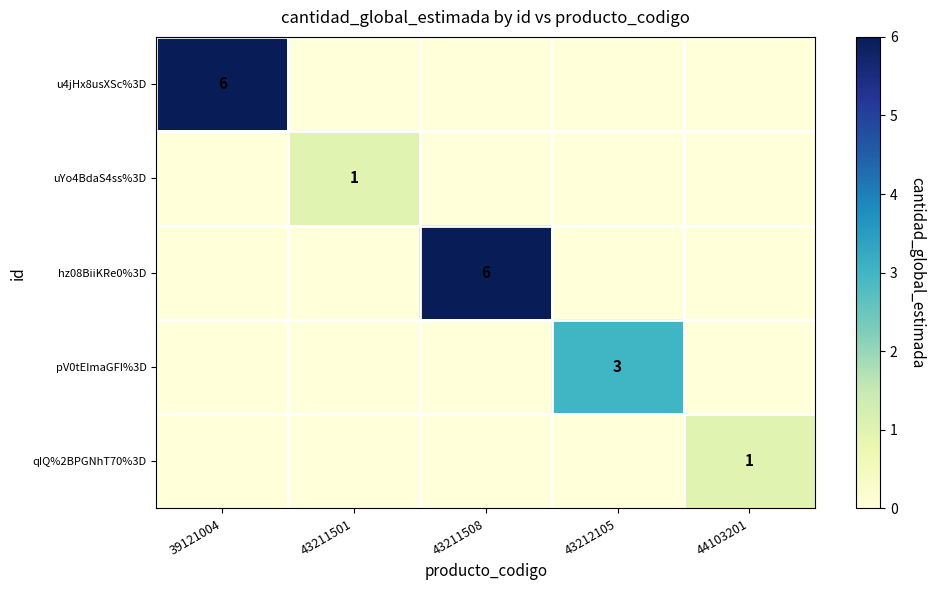

True or false: qIQ%2BPGNhT70%3D has a value of 1 at 44103201.

True